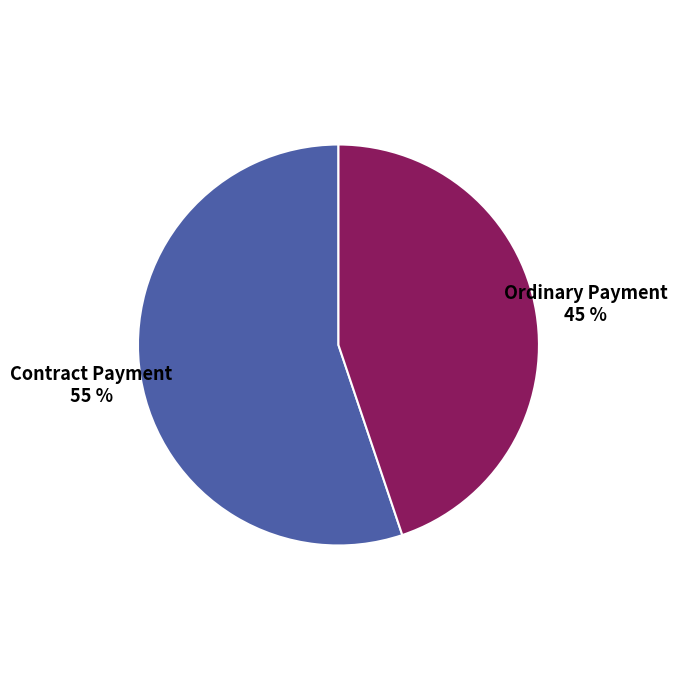

To the nearest percent, what is the difference between the largest and smallest slice percentages?

10%